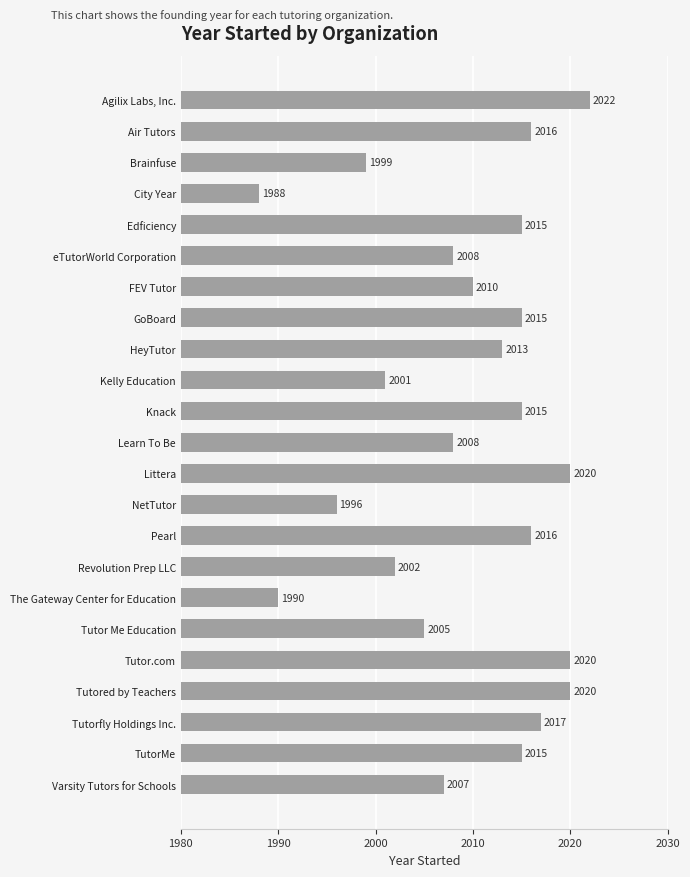

Which category has the lowest value across all series?

City Year